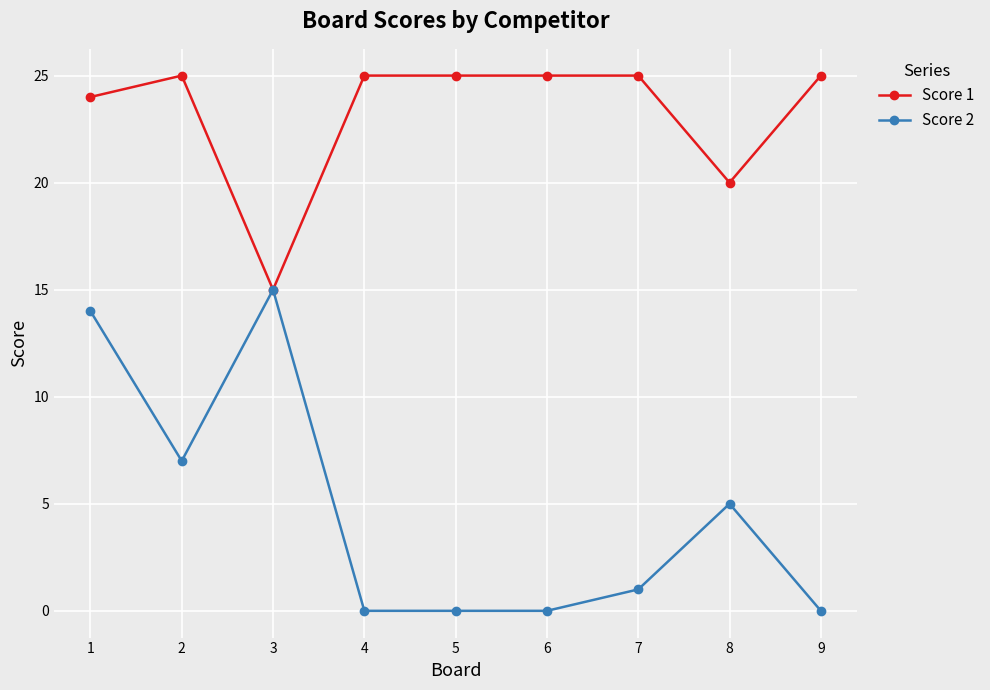

Is the value of Score 2 at 7 greater than the value of Score 1 at 6?

No